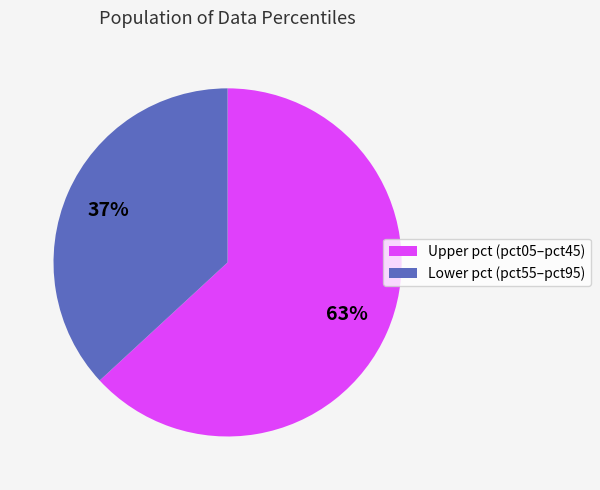

To the nearest percent, what is the average slice percentage?

50%